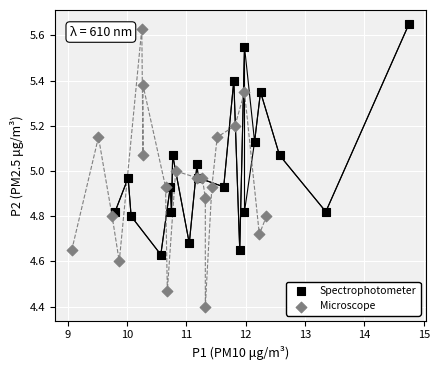

Which series has the largest Y range (max minus min)?

Microscope